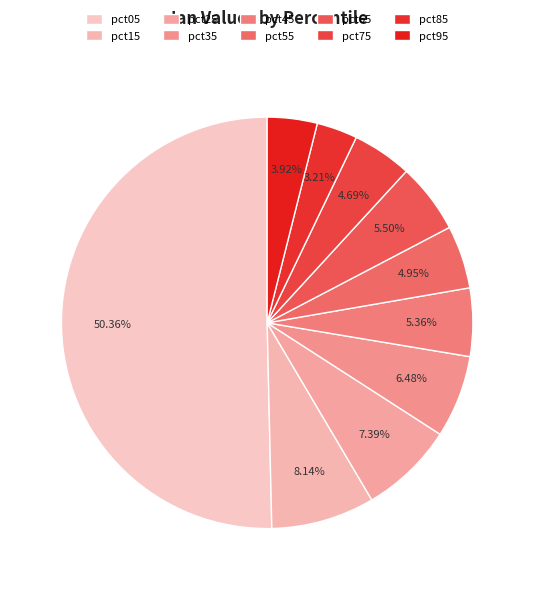

True or false: pct95 accounts for 4% of the total.

True